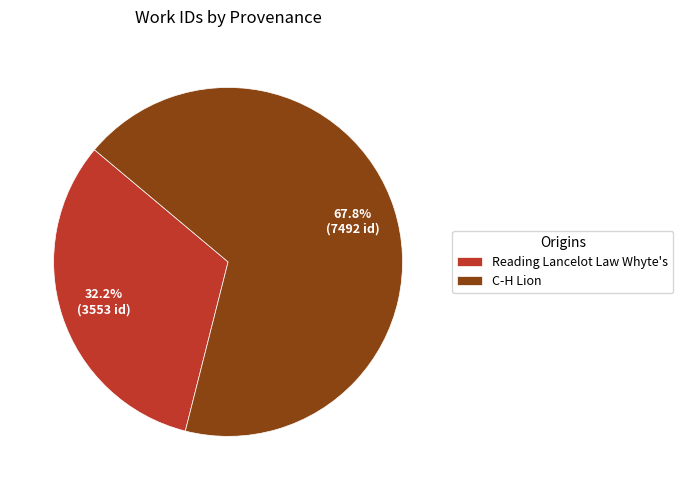

How many slices are in this pie chart?

2